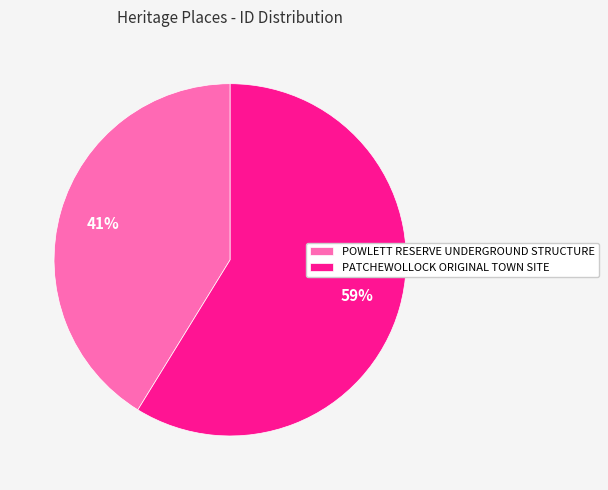

Between PATCHEWOLLOCK ORIGINAL TOWN SITE and POWLETT RESERVE UNDERGROUND STRUCTURE, which is larger?

PATCHEWOLLOCK ORIGINAL TOWN SITE